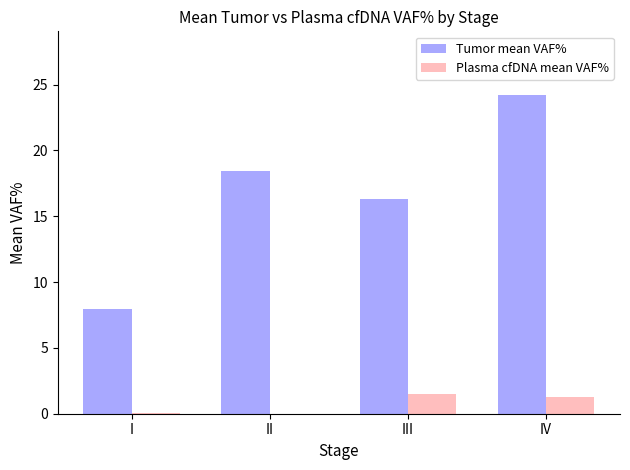

Between II and IV, which series saw the biggest shift?

Tumor mean VAF%